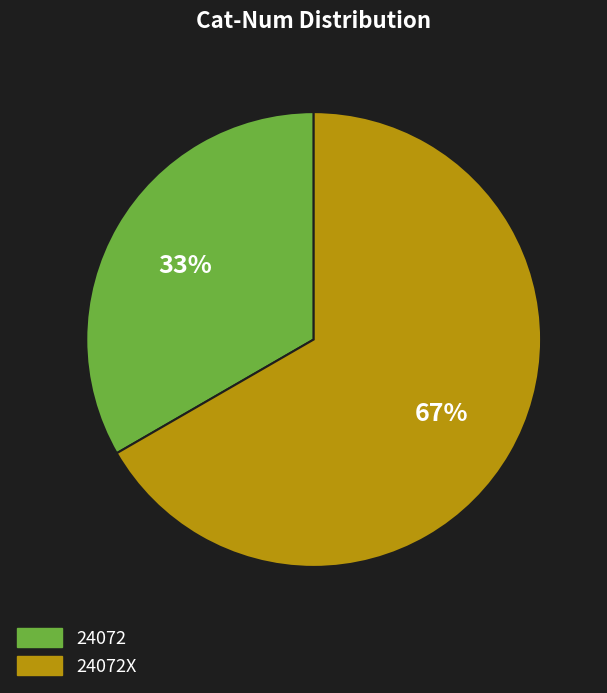

The 24072 slice represents 33% of the pie. True or false?

True